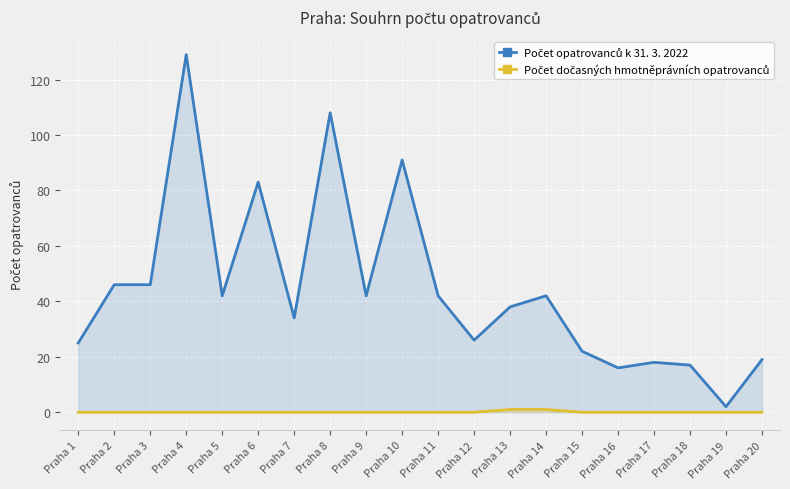

True or false: Počet dočasných hmotněprávních opatrovanců and Počet opatrovanců k 31. 3. 2022 cross at least once.

False